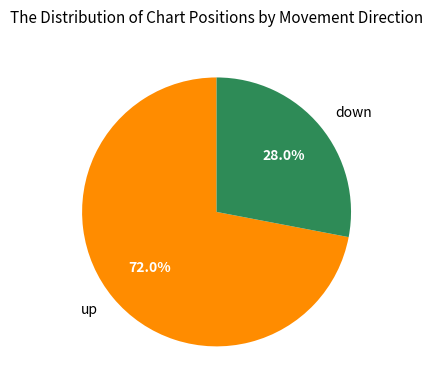

Which has a higher value, down or up?

up